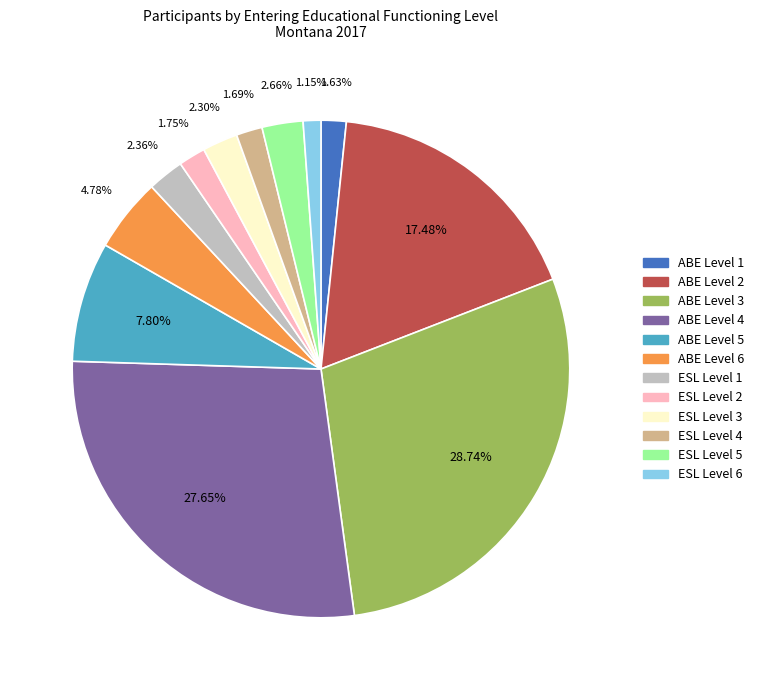

How many segments does this pie chart have?

12